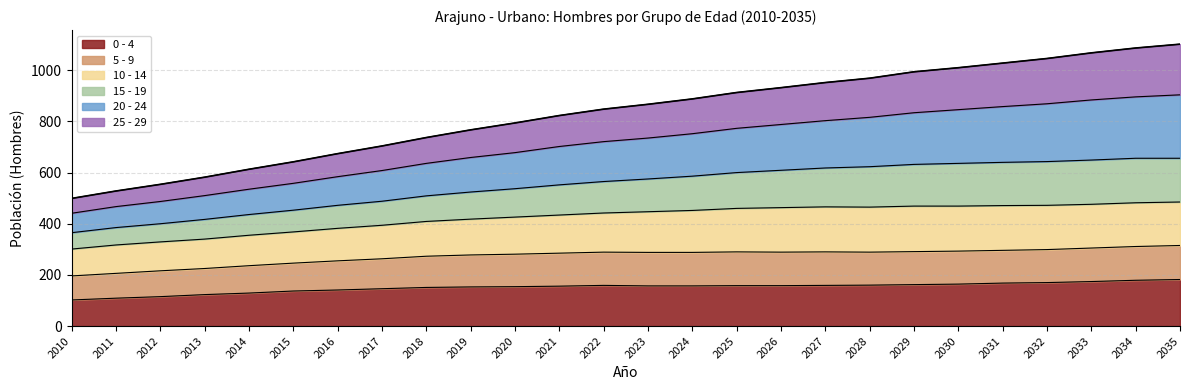

The 0 - 4 series shows 146 at 2017. True or false?

True